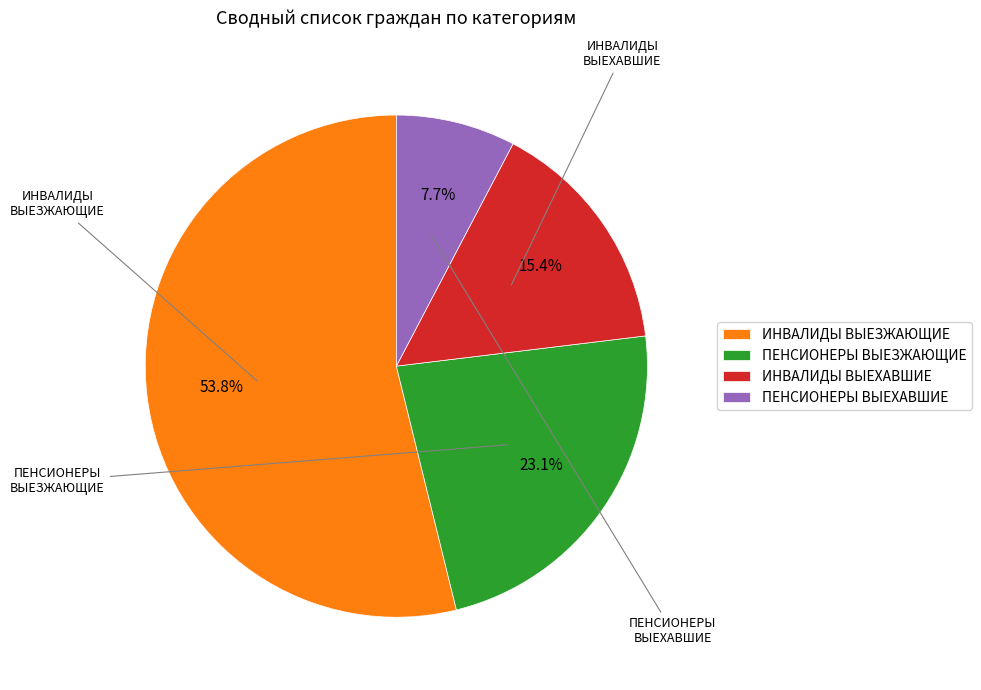

What percentage is the ПЕНСИОНЕРЫ ВЫЕХАВШИЕ slice, to the nearest percent?

8%